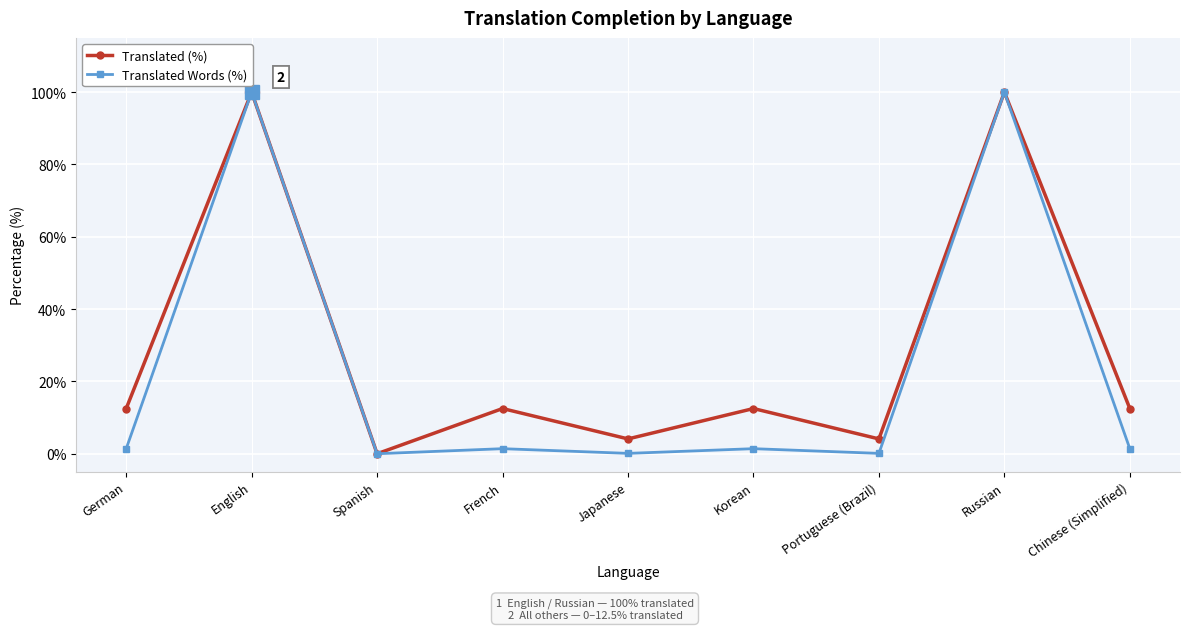

Read the Translated Words (%) value at English.

100.0